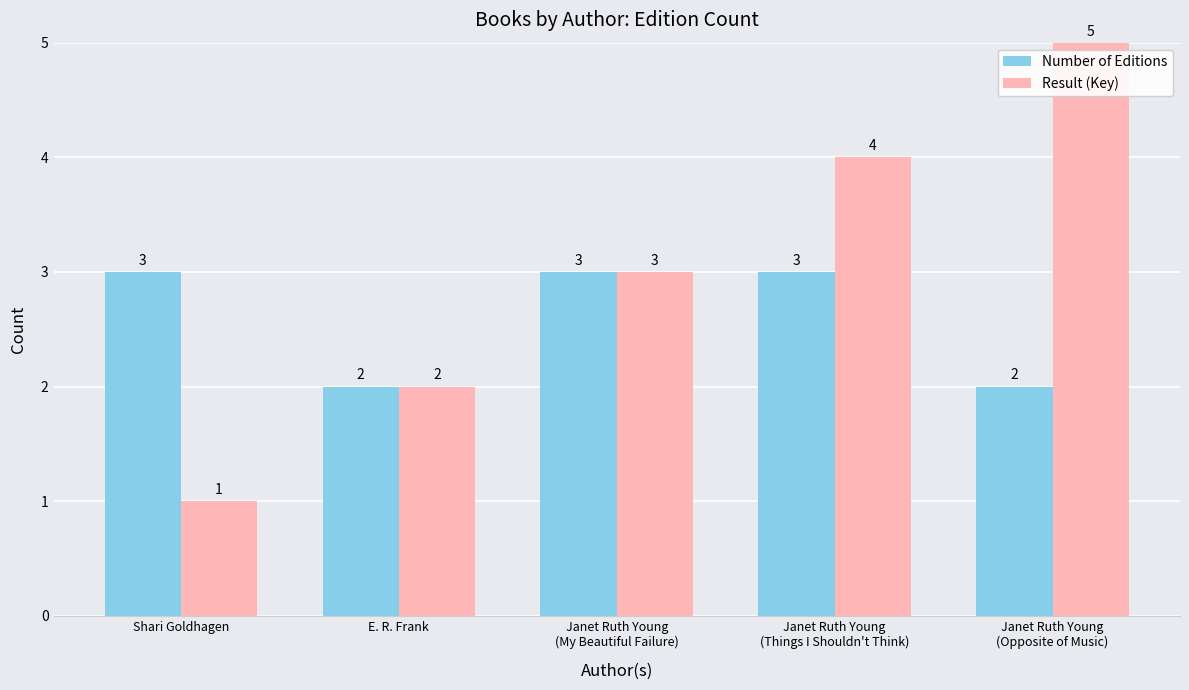

Are the bars grouped side by side (vs. stacked)?

Yes